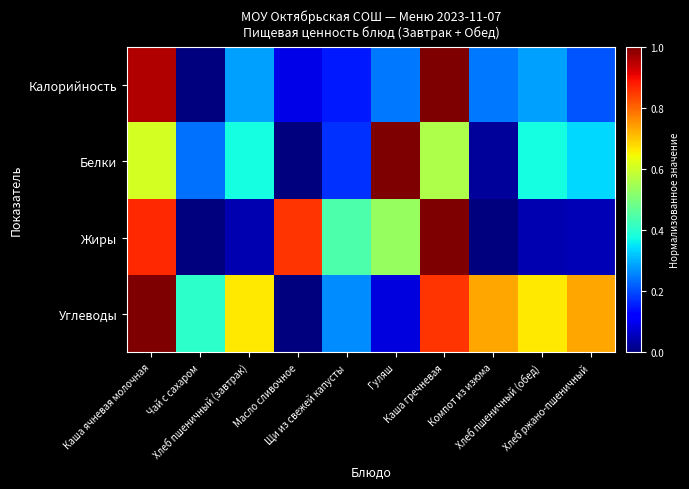

What is the spread (max minus min) of values at Компот из изюма?

0.7